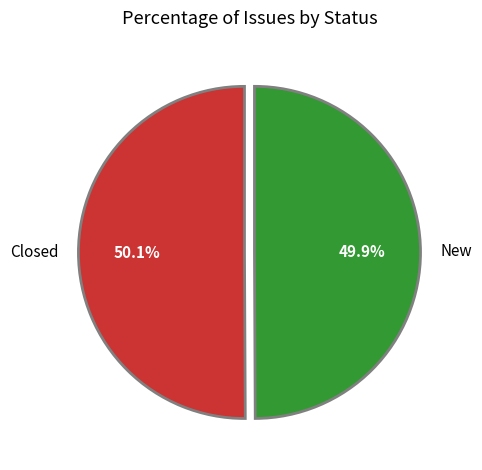

What is the ratio of the value at Closed to the value at New?

1.0